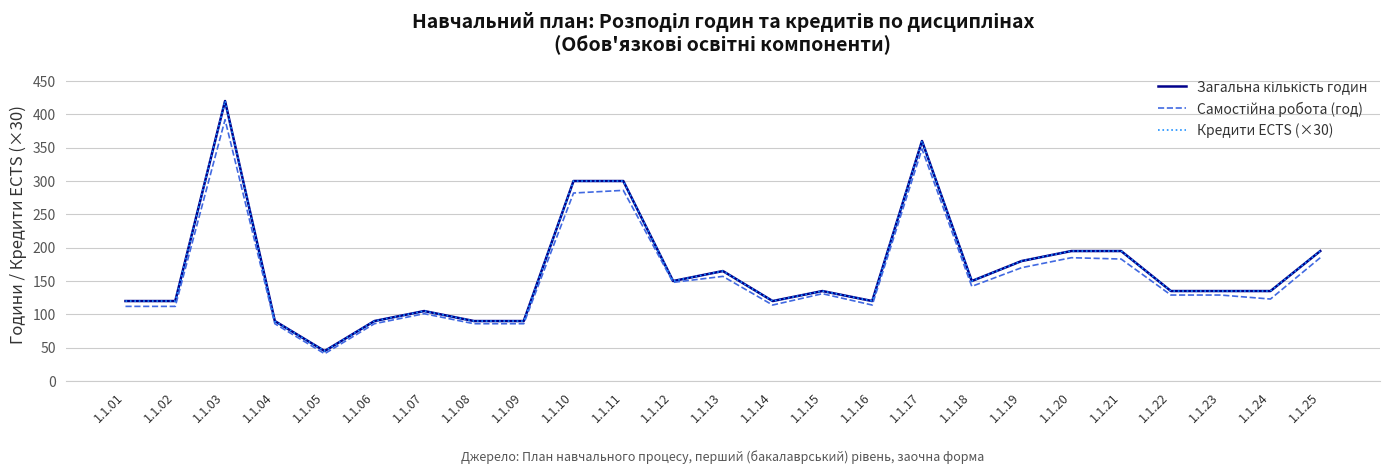

What is the minimum value shown in the chart?

41